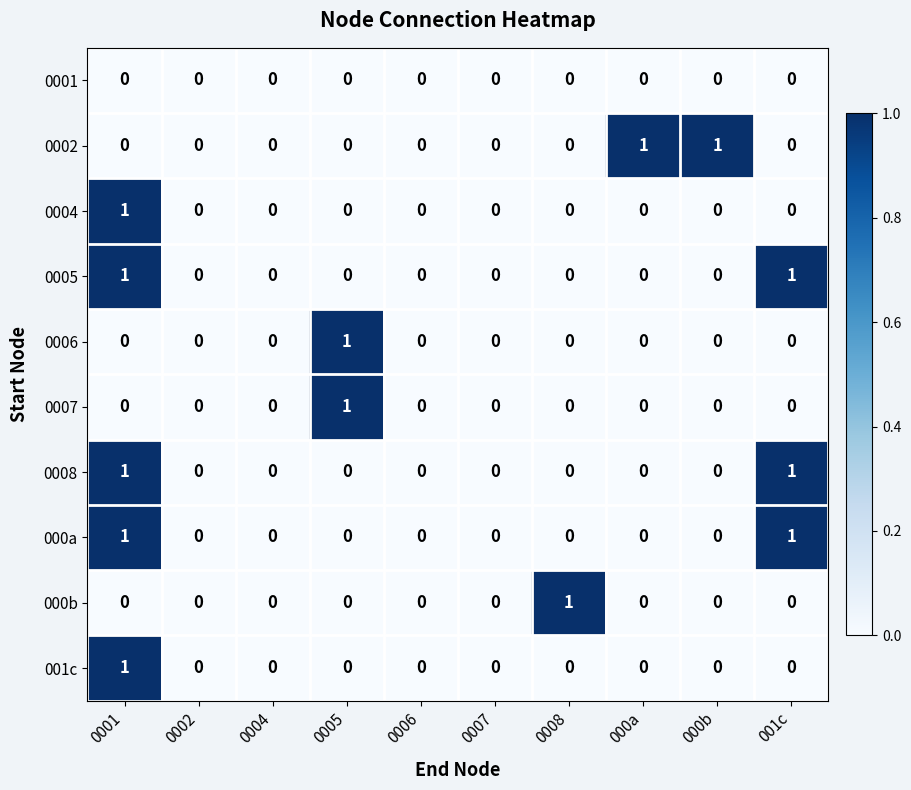

True or false: 0007 has a value of 0 at 0008.

True